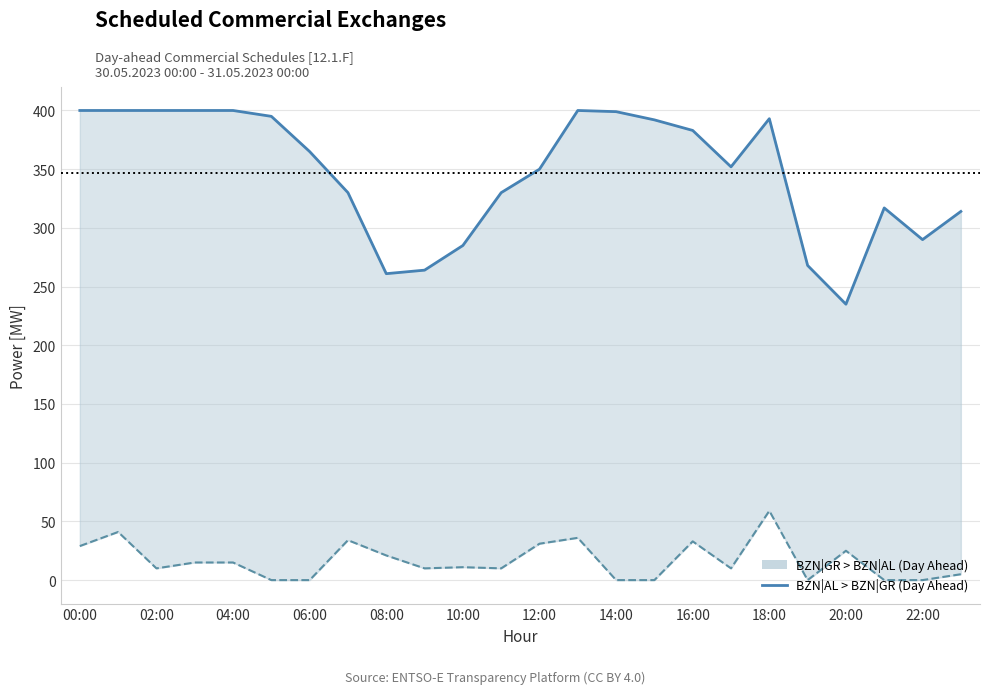

At which category does the chart reach its peak across all series?

00:00